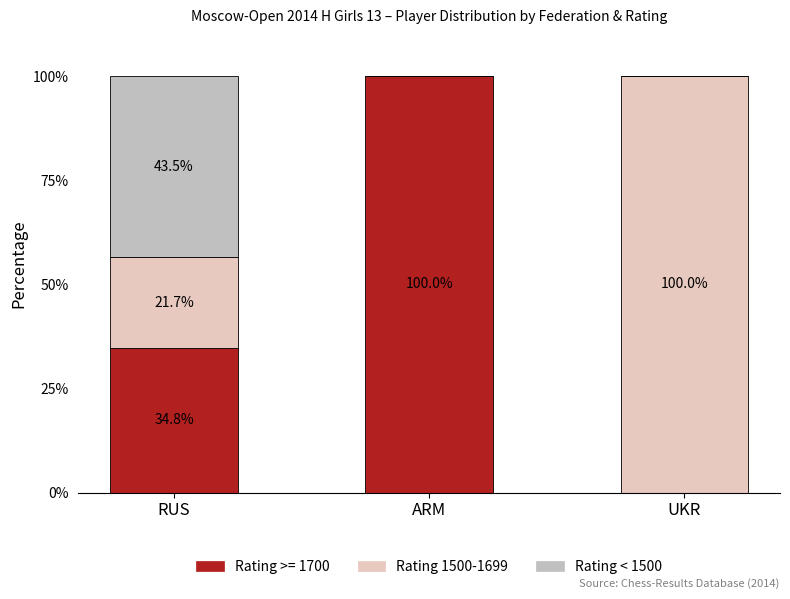

What is the total value across all series at RUS?

100.0